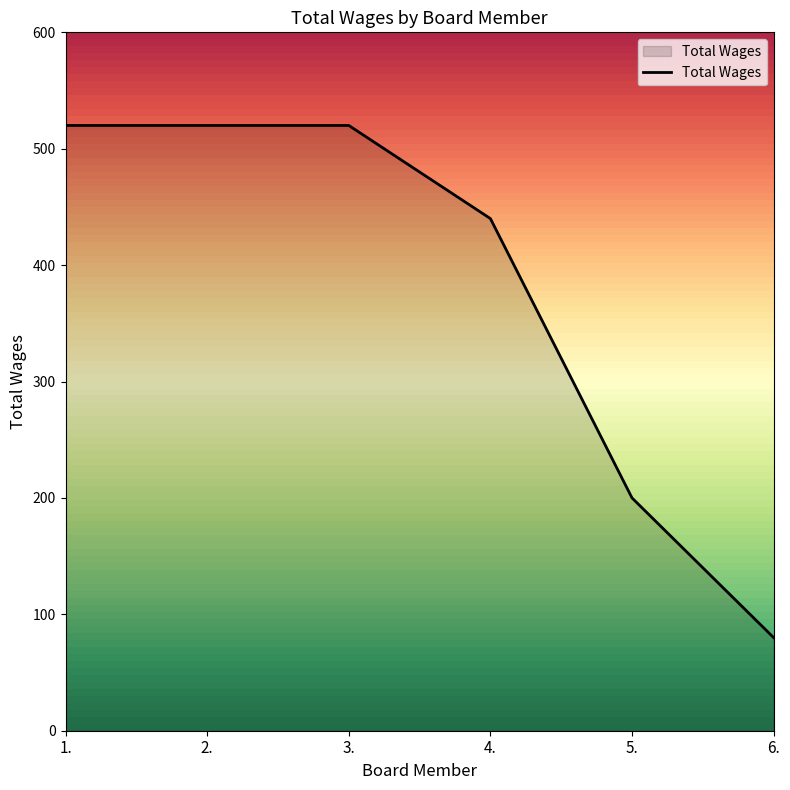

What value does the data have at 3., to the nearest 5?

520